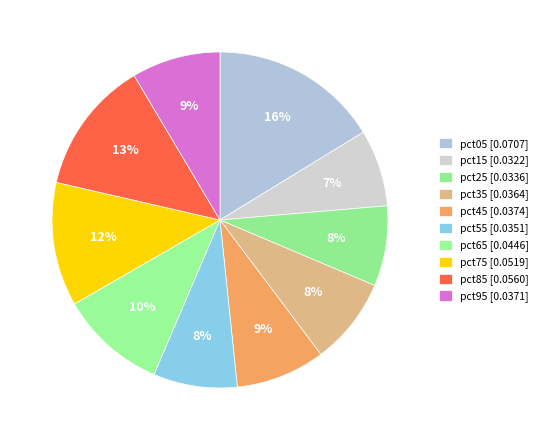

Count the number of slices in the pie.

10